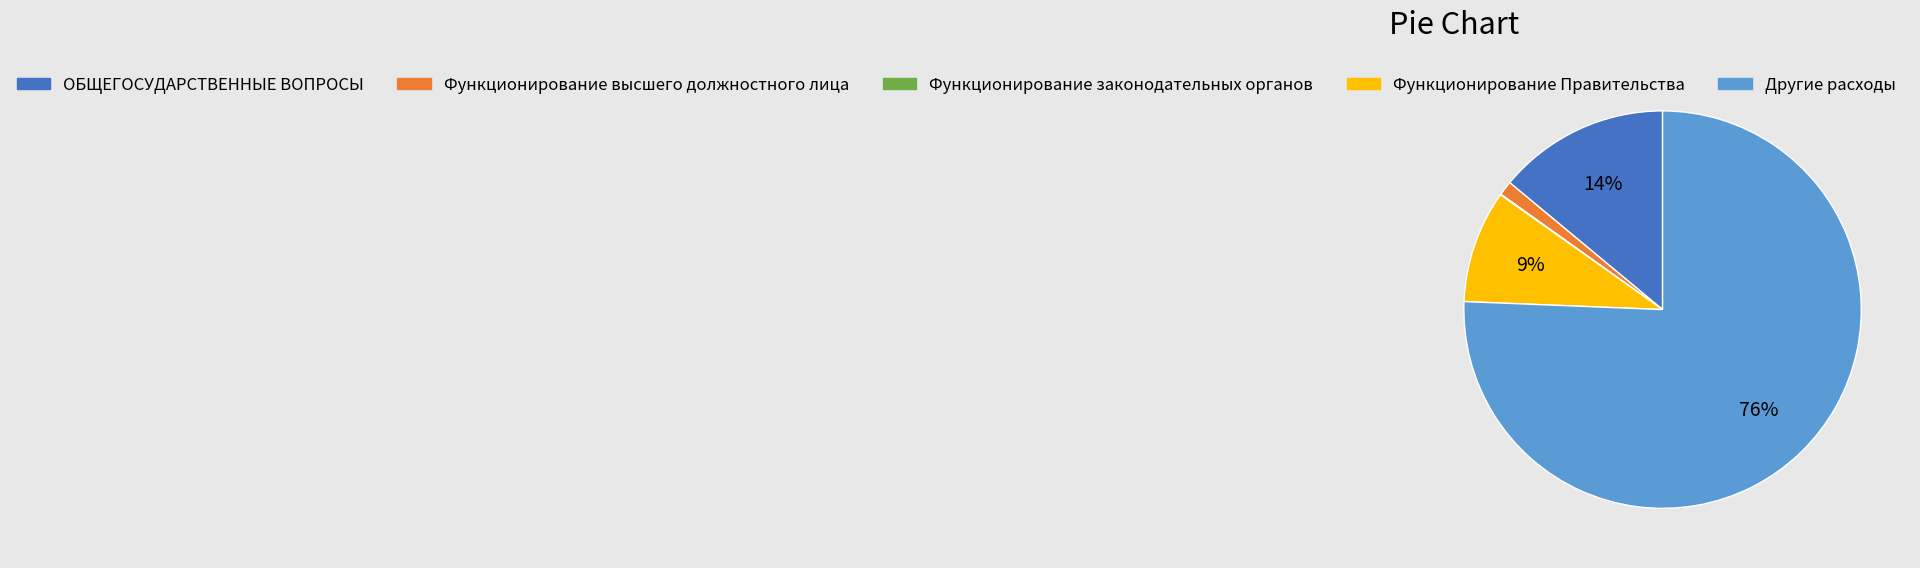

Approximately how many times larger is the value at Функционирование высшего должностного лица compared to Функционирование Правительства?

0.1